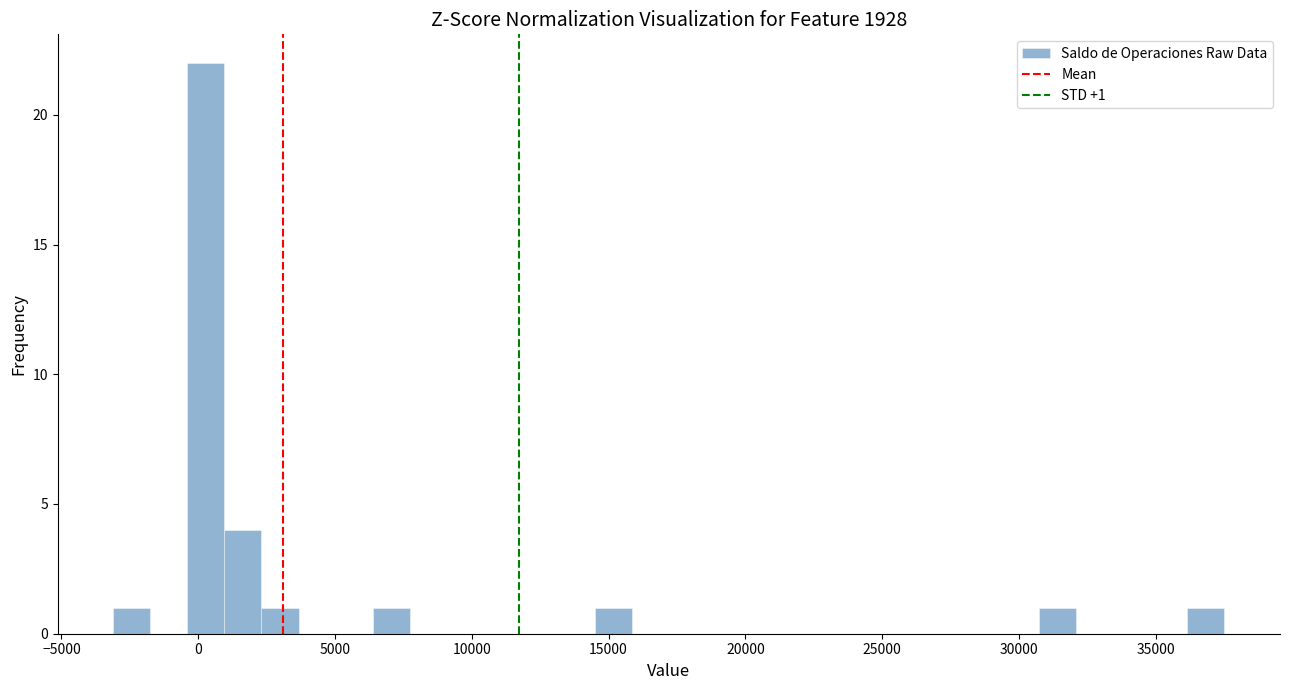

Read against the x-axis, roughly where is the centre of the tallest bar?

500